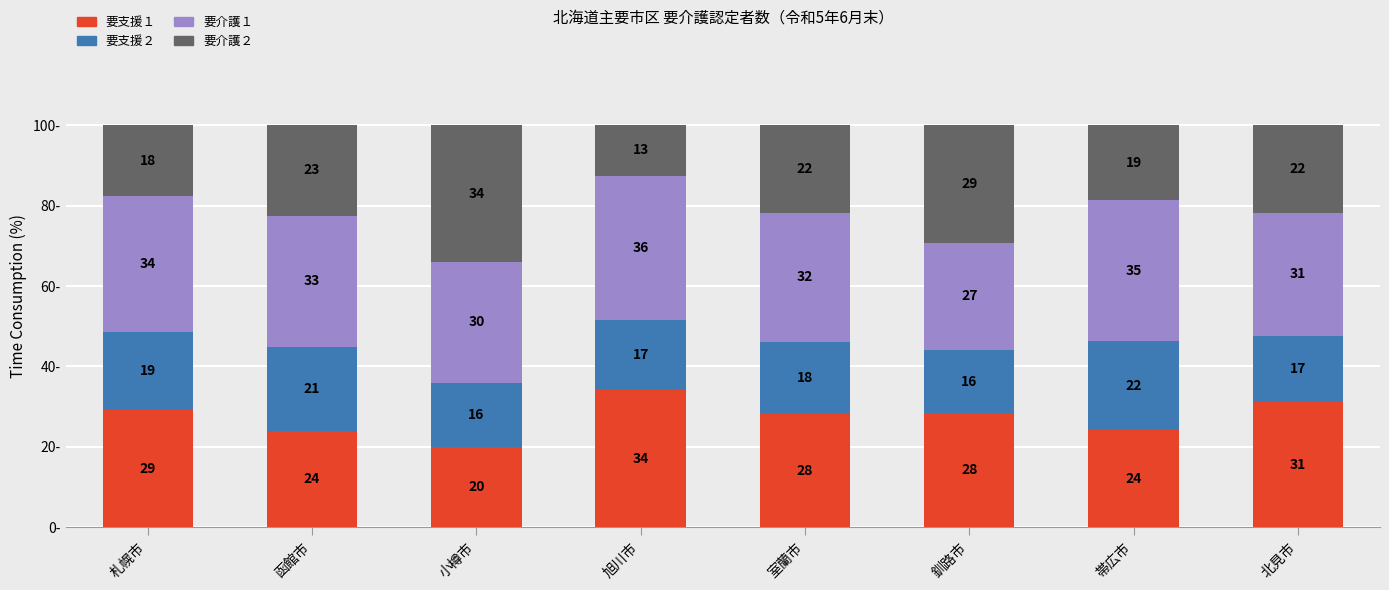

Which category has the lowest value in the 要支援１ series?

小樽市